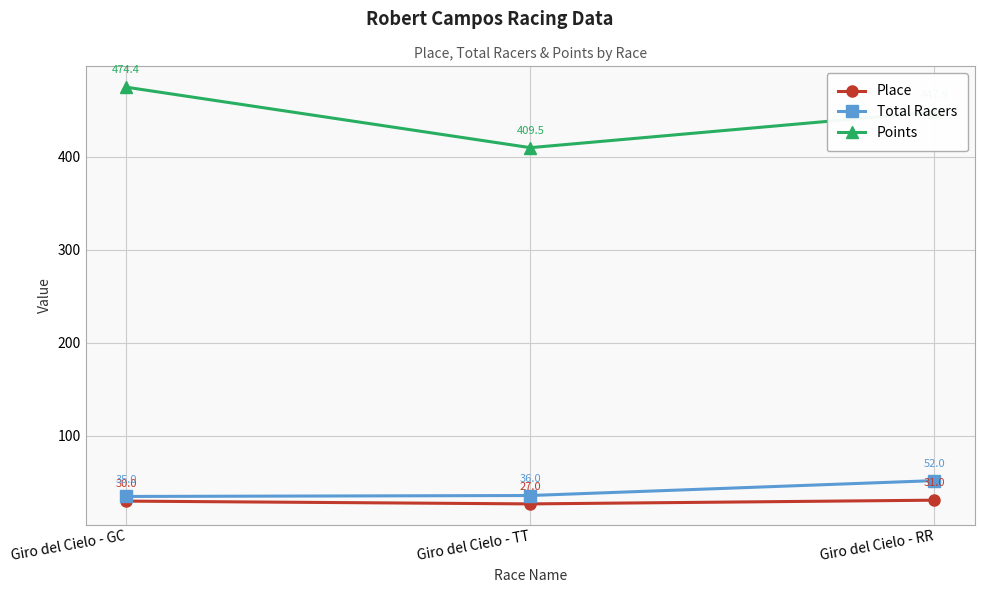

Reading right to left, transcribe all the data shown in this chart.

Place: 31.0	27.0	30.0
Total Racers: 52.0	36.0	35.0
Points: 447.9	409.5	474.4